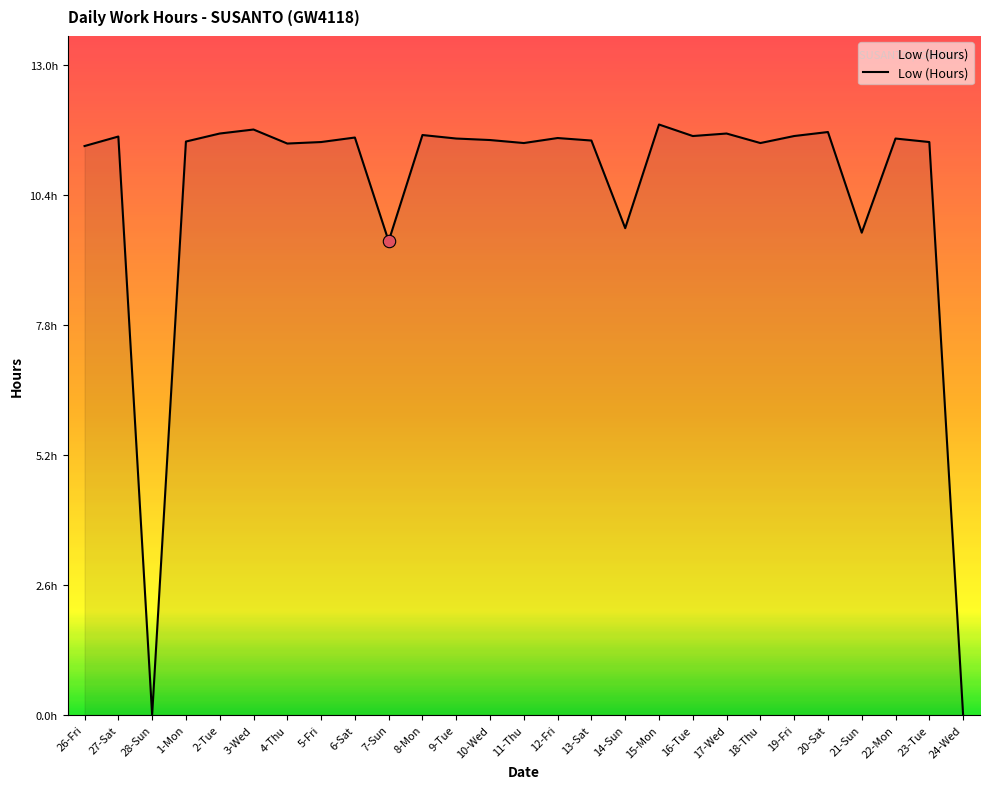

What is the ratio of the value at 11-Thu to the value at 5-Fri?

1.0